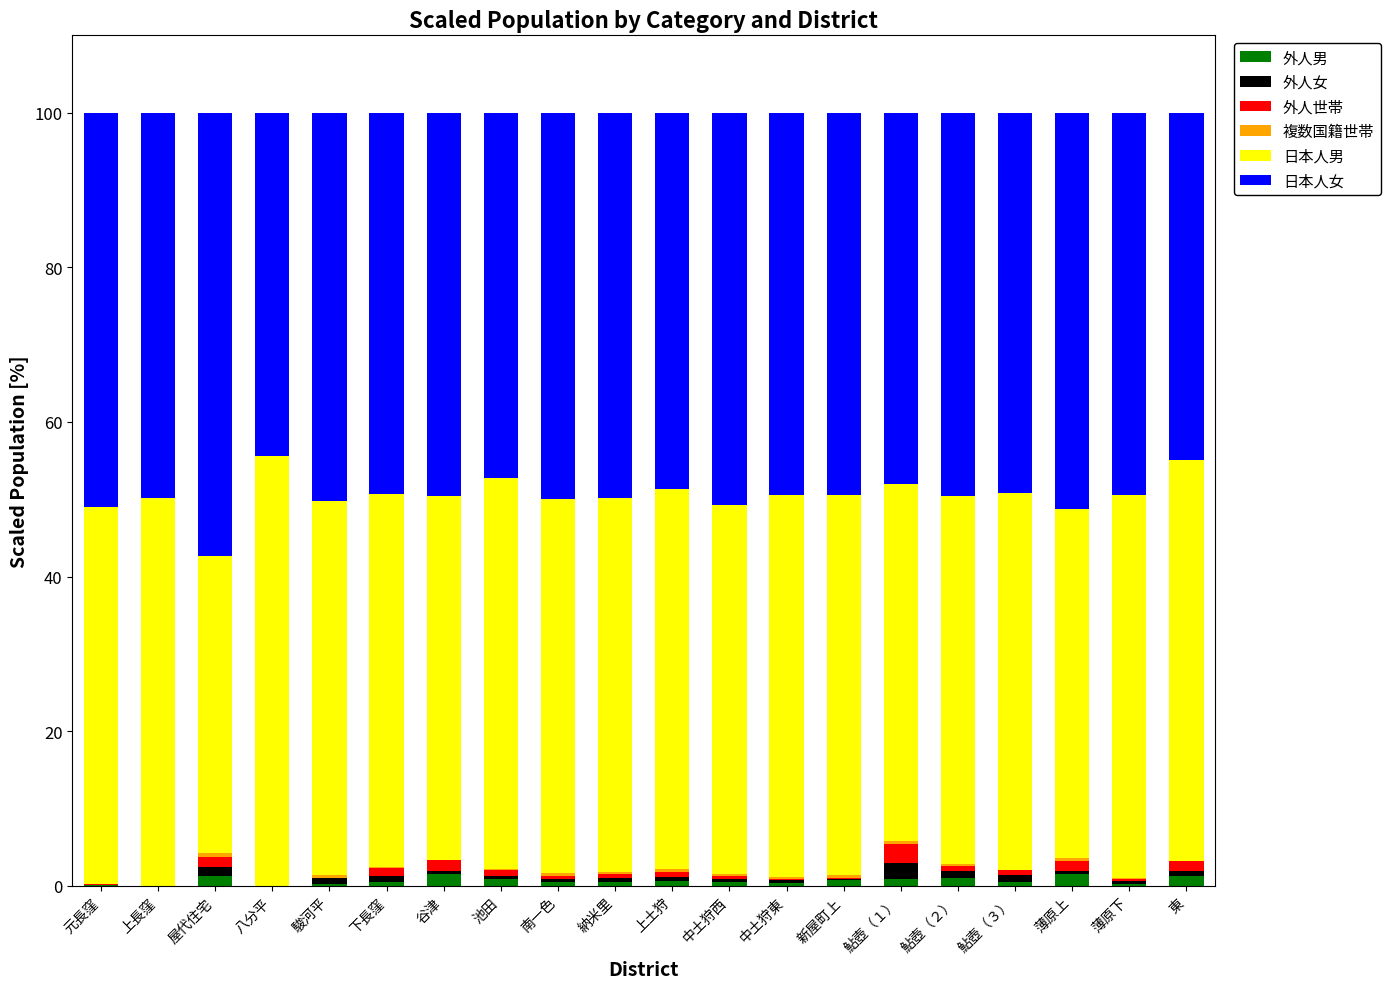

How many distinct data groups are displayed?

6